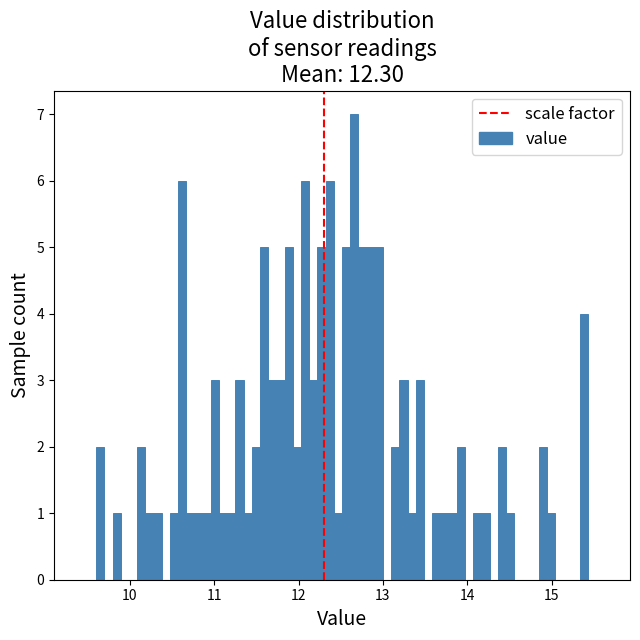

Around what value on the x-axis is the tallest bar? Give the approximate position of its centre, as read against the axis.

12.7